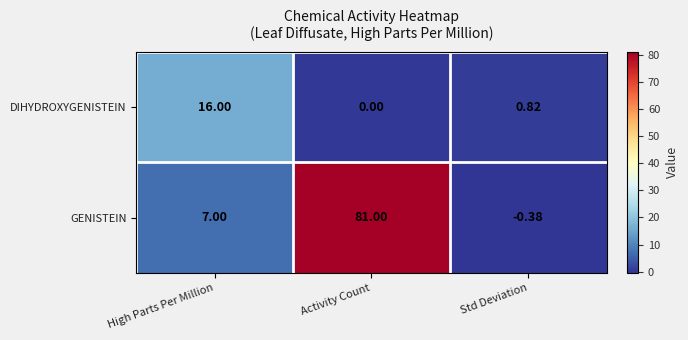

Which series has the largest total across all categories?

GENISTEIN